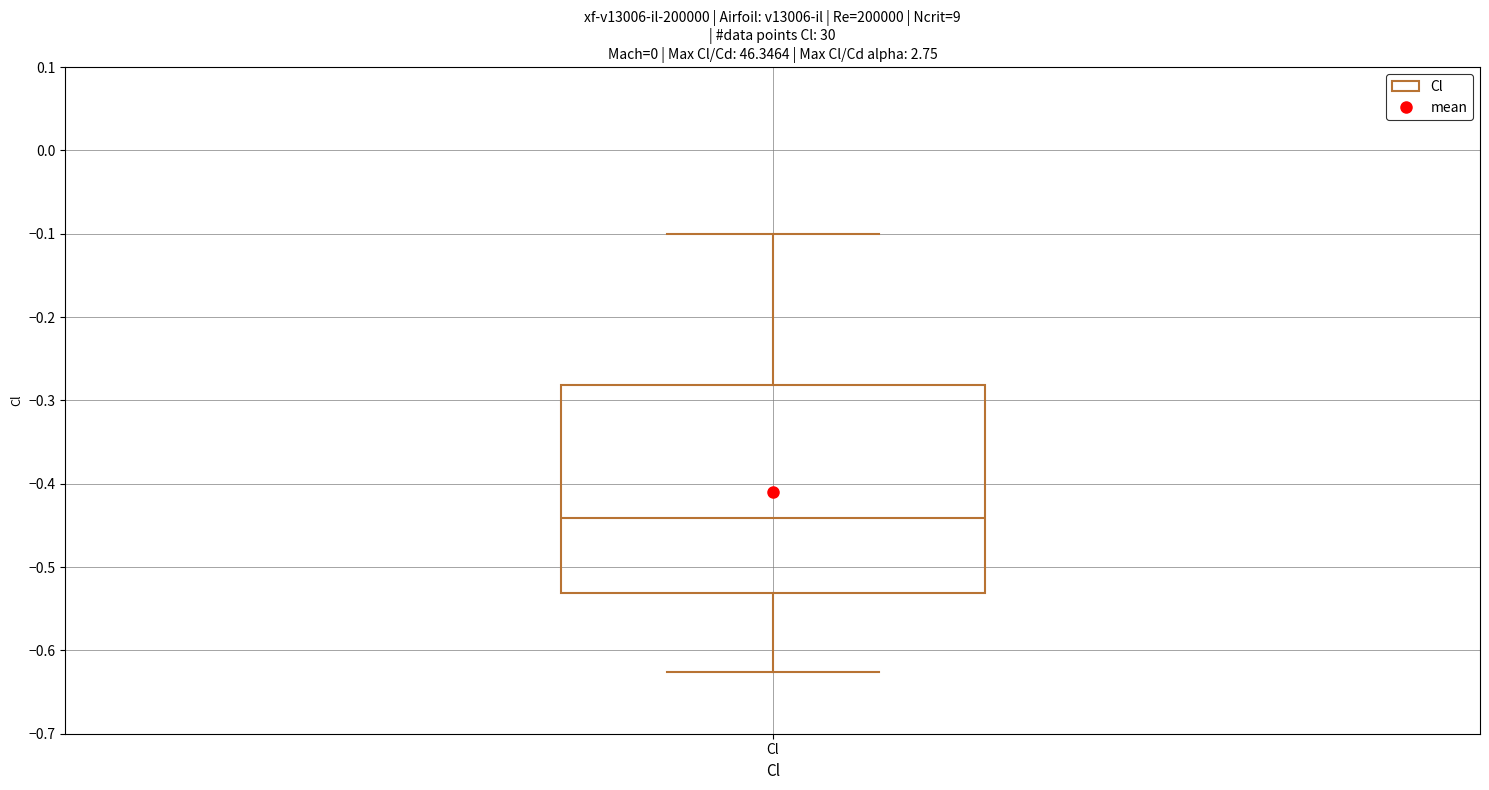

Transcribe this box plot: give where the median line is, the range the box spans, and where the two whiskers end, as read against the y-axis. The values are not printed on the chart, so give them approximately, as read against the axis.

median -0.44, box -0.53 to -0.28, whiskers -0.63 to -0.10